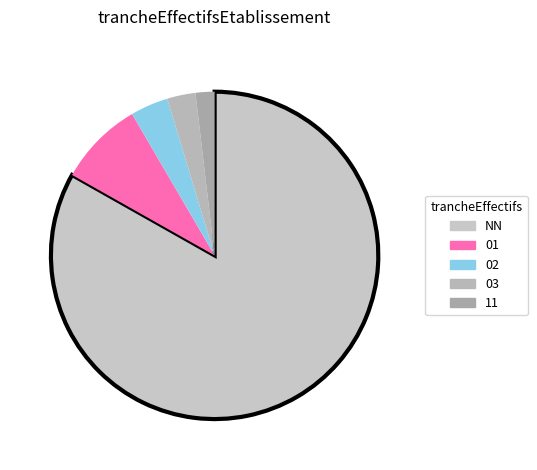

What is the change in value from 01 to 02?

-5